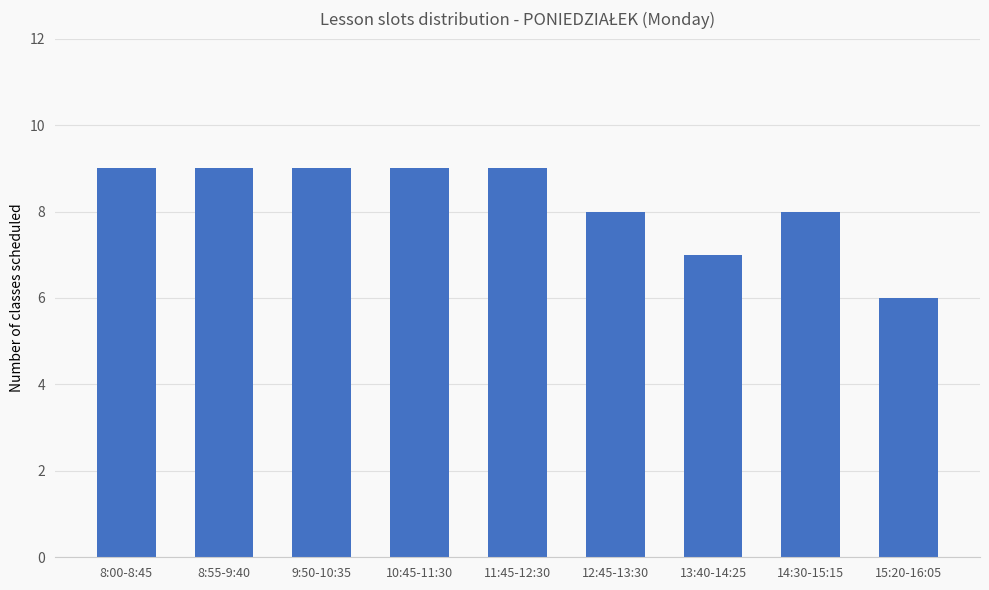

Reading left to right, extract all data points from this chart.

8:00-8:45=9	8:55-9:40=9	9:50-10:35=9	10:45-11:30=9	11:45-12:30=9	12:45-13:30=8	13:40-14:25=7	14:30-15:15=8	15:20-16:05=6